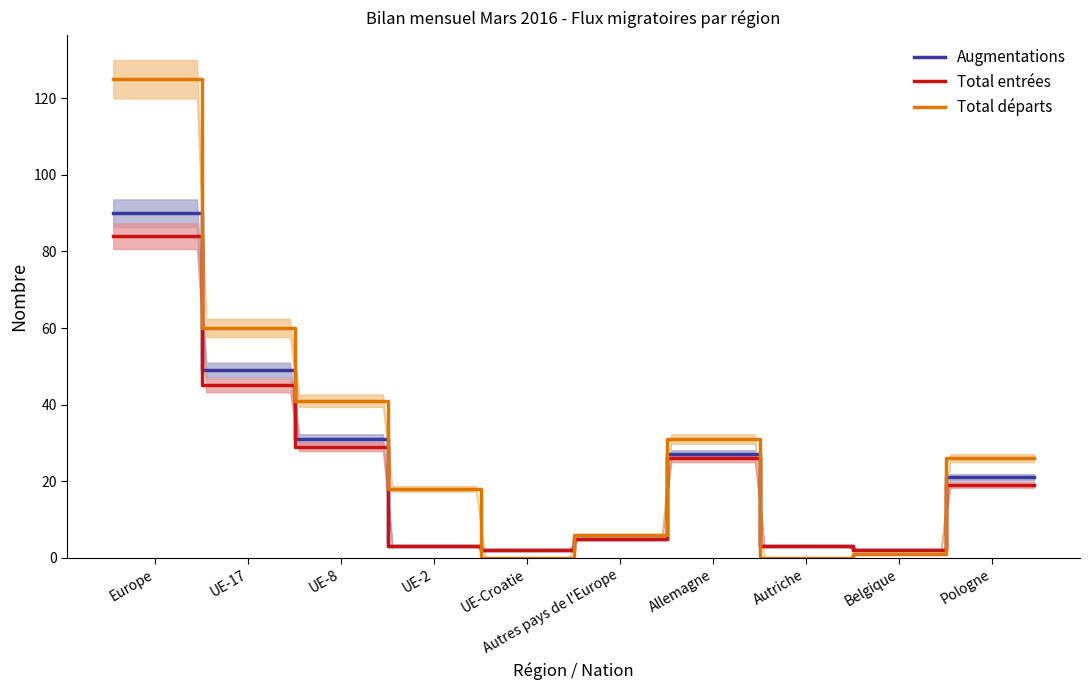

Is it true that Total départs equals 8 at 11?

False